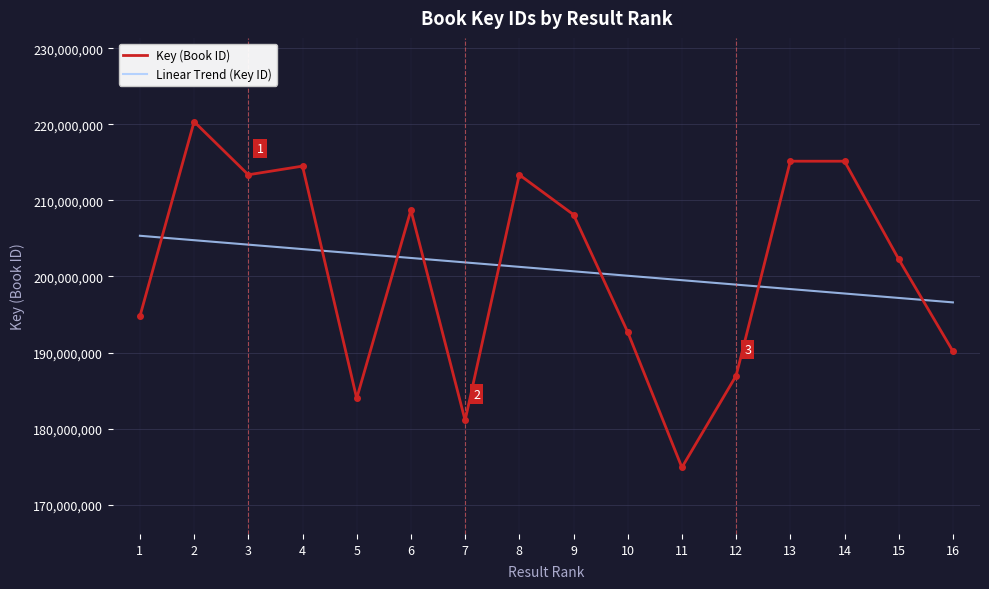

What is the total value across all series at 9?

408807451.9